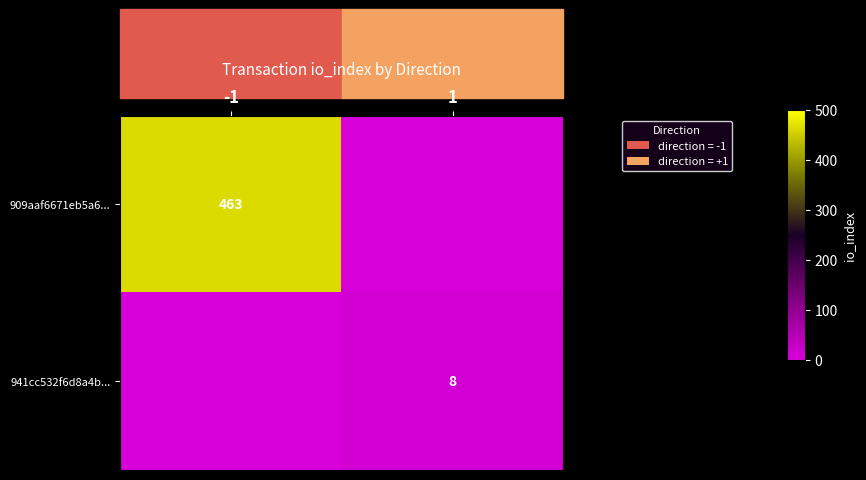

The 941cc532f6d8a4b... series shows 8 at 1. True or false?

True